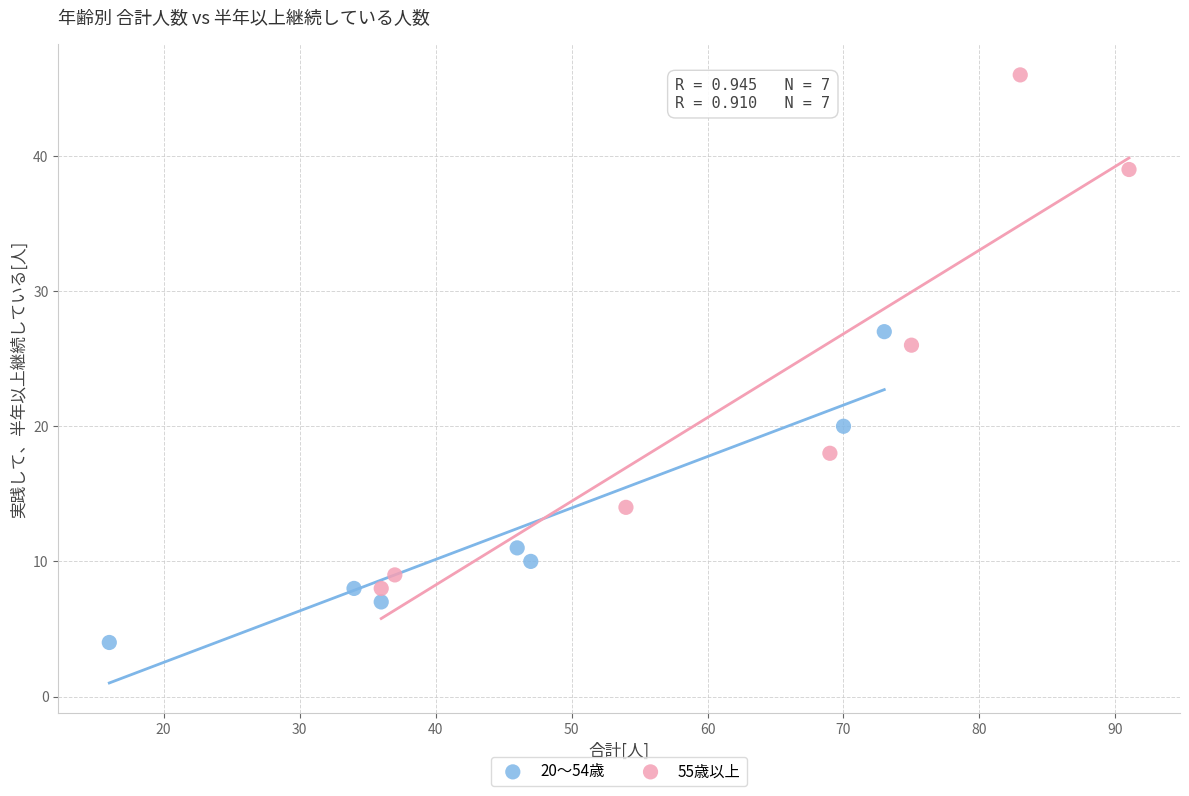

Which series has the widest spread of Y values?

55歳以上